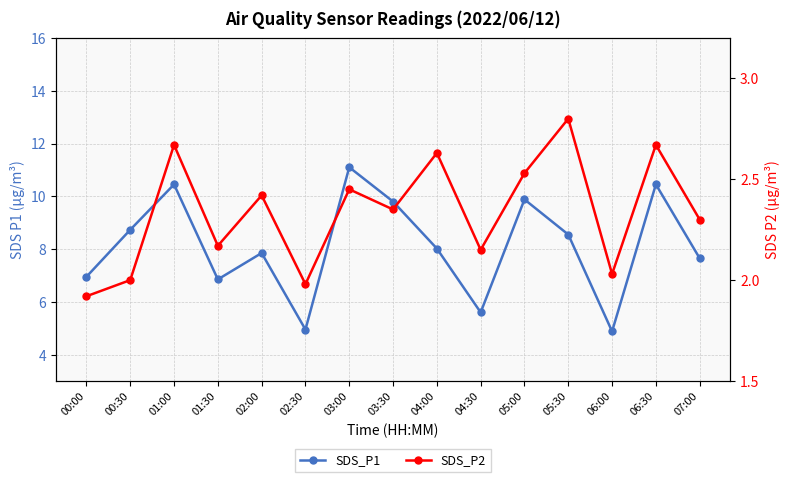

Read the SDS_P1 value at 00:30.

8.7